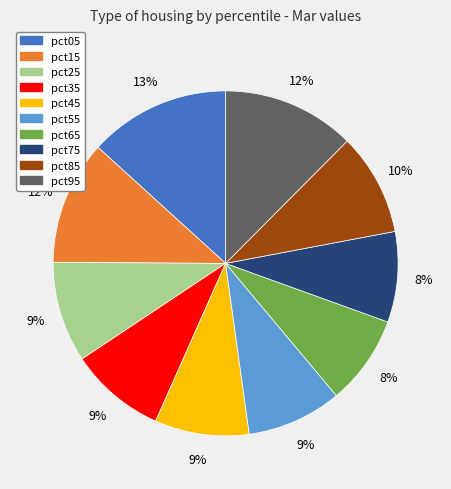

Which slice is the largest?

pct05